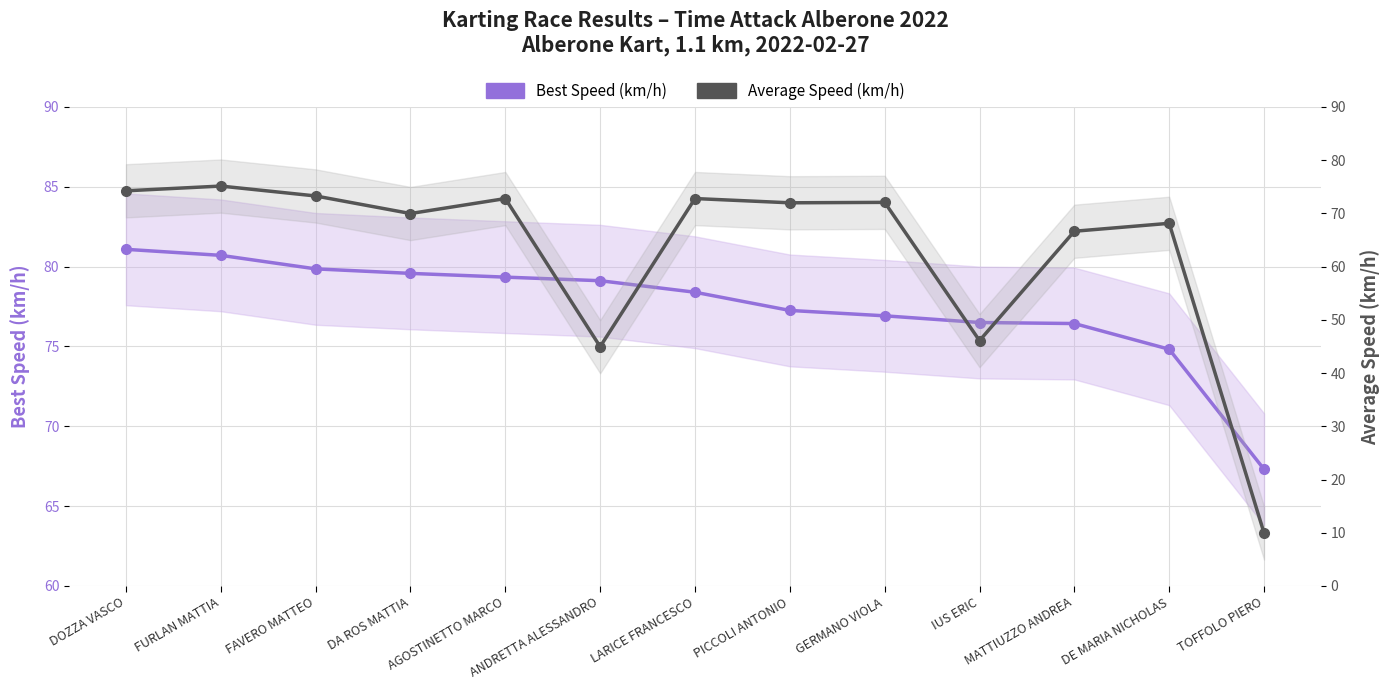

True or false: Average Speed (km/h) has more than 0 points higher than both neighbors.

True